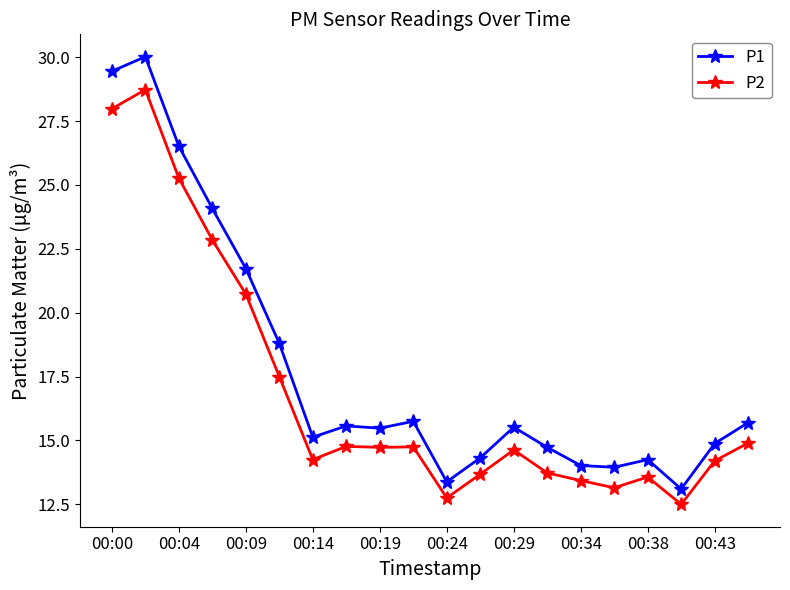

What is the difference between the second highest and second lowest values in the P1 series?

16.1